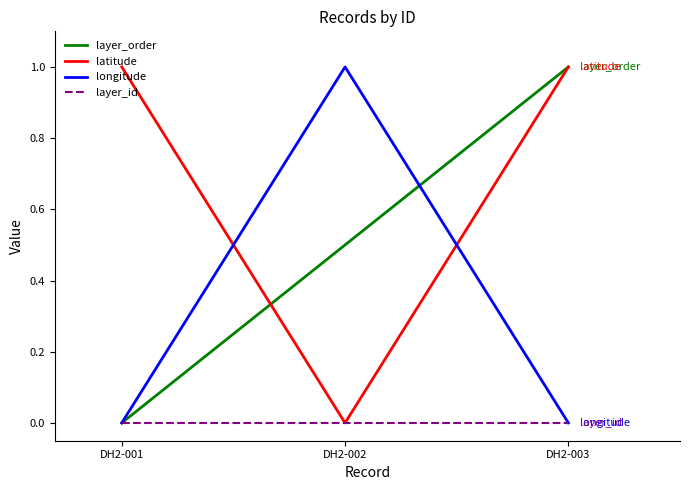

Which series has the largest total across all categories?

latitude